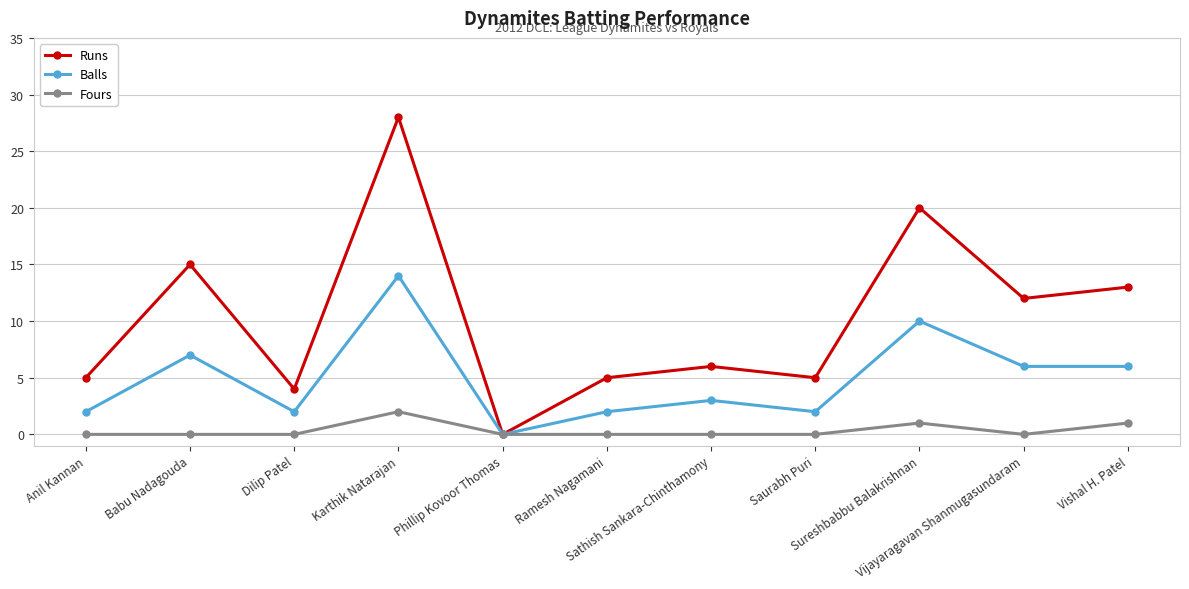

At which category does the chart reach its peak across all series?

Karthik Natarajan